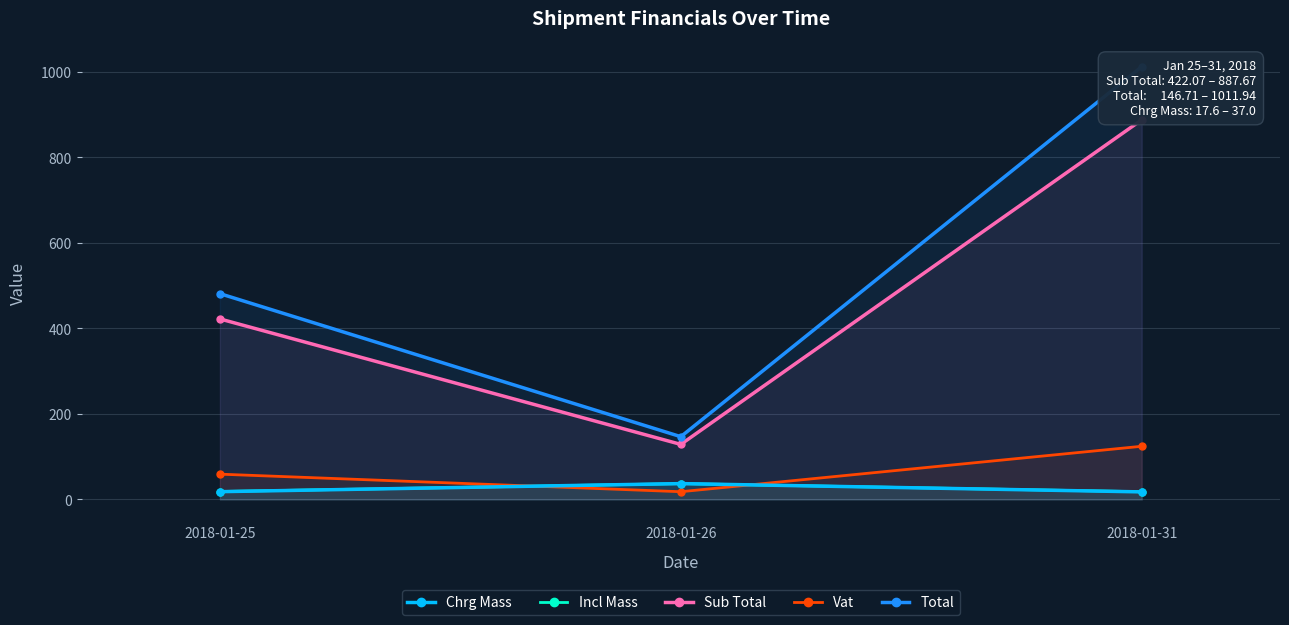

What is the value of the Vat point at the 1st from the left?

59.1